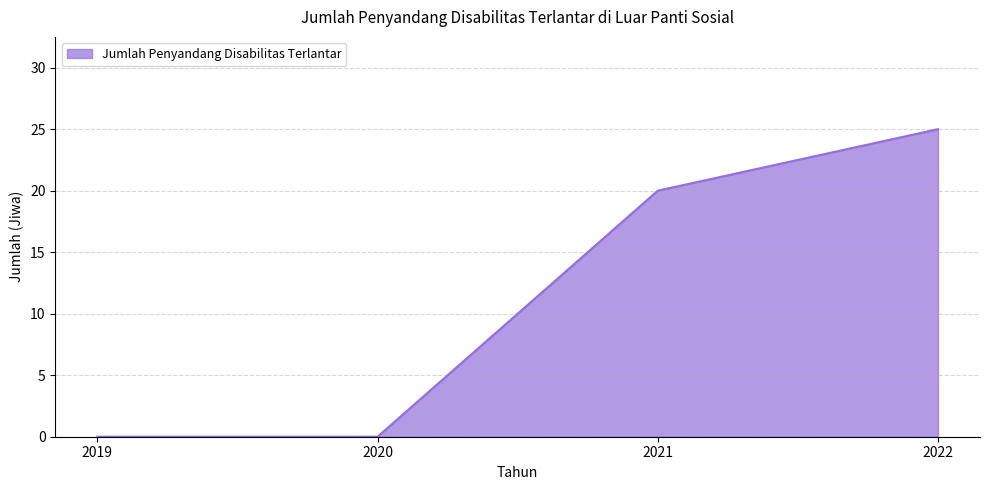

What is the change in value from 2019 to 2021?

+20